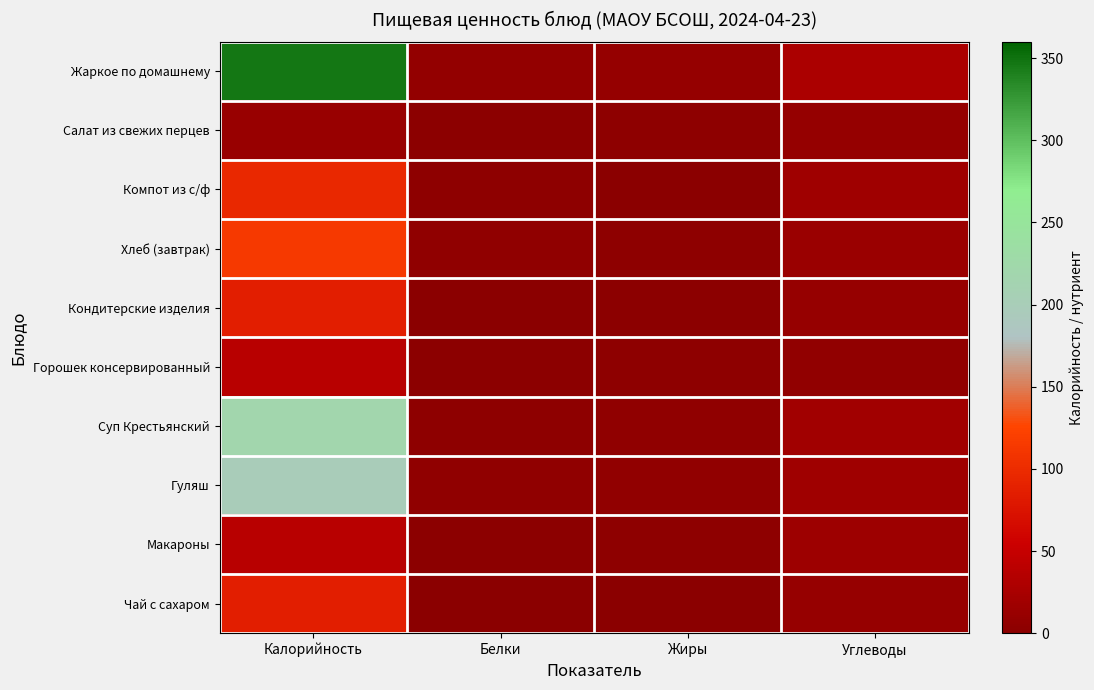

At which category is the sum across all series the highest?

Калорийность